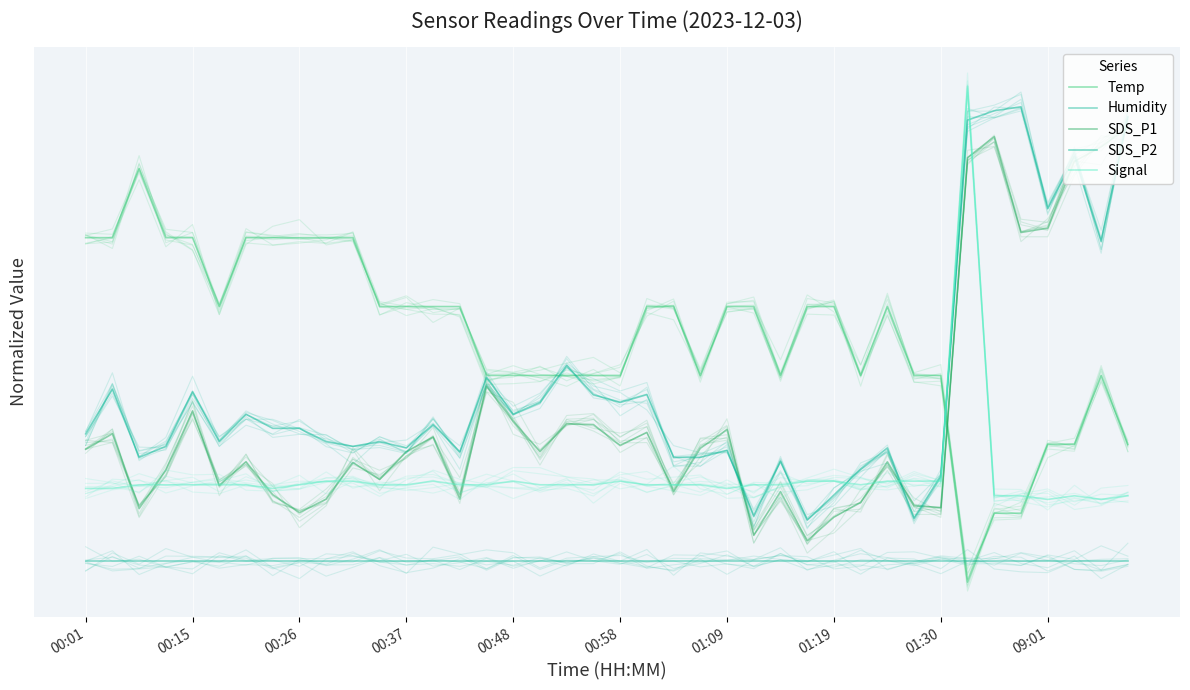

Is this an area chart (filled region under the line)?

No